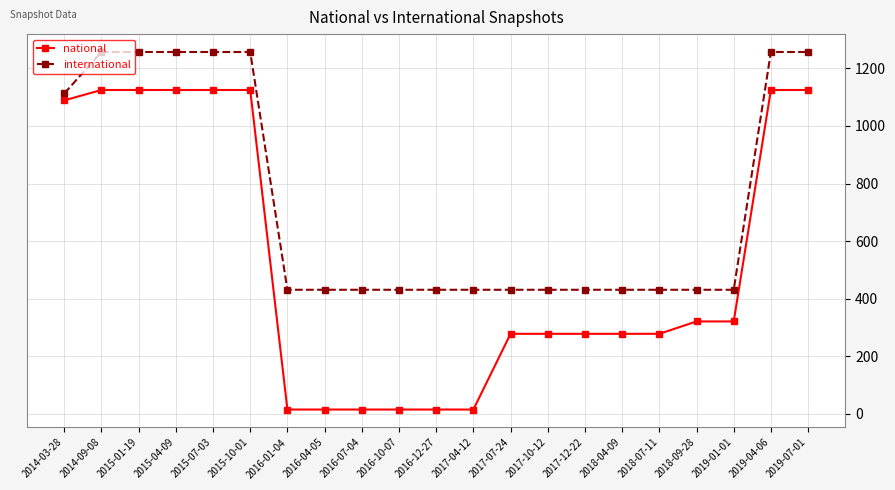

Is the value of international at 2019-01-01 greater than the value of national at 2014-09-08?

No